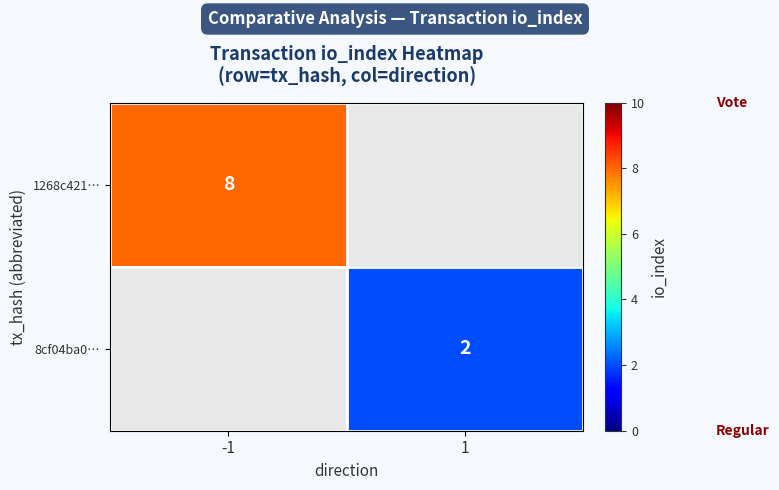

The 1268c421… series shows 8 at -1. True or false?

True